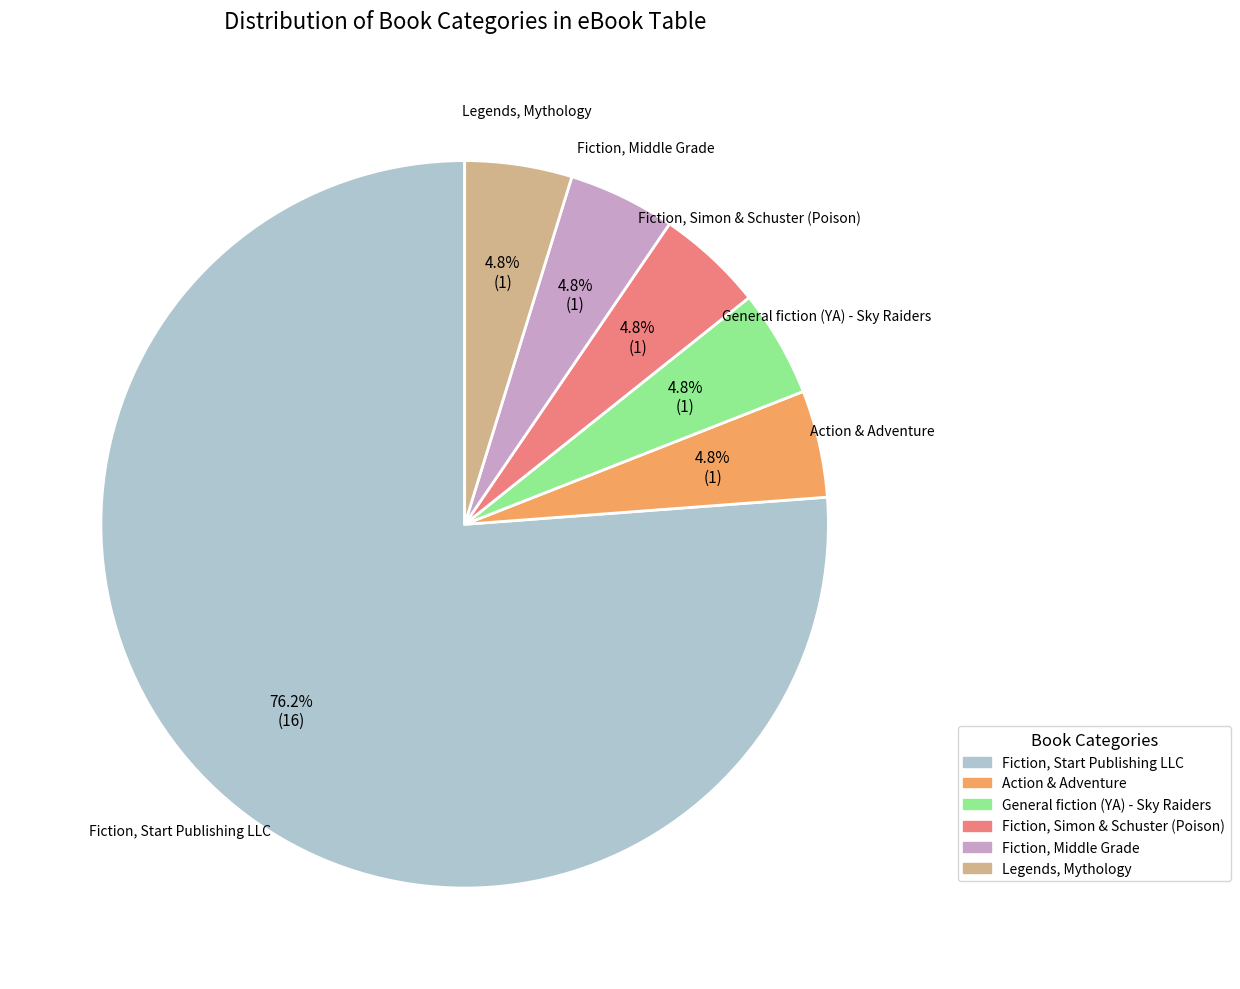

Is the sum of Legends, Mythology and Fiction, Simon & Schuster (Poison) greater than half?

No